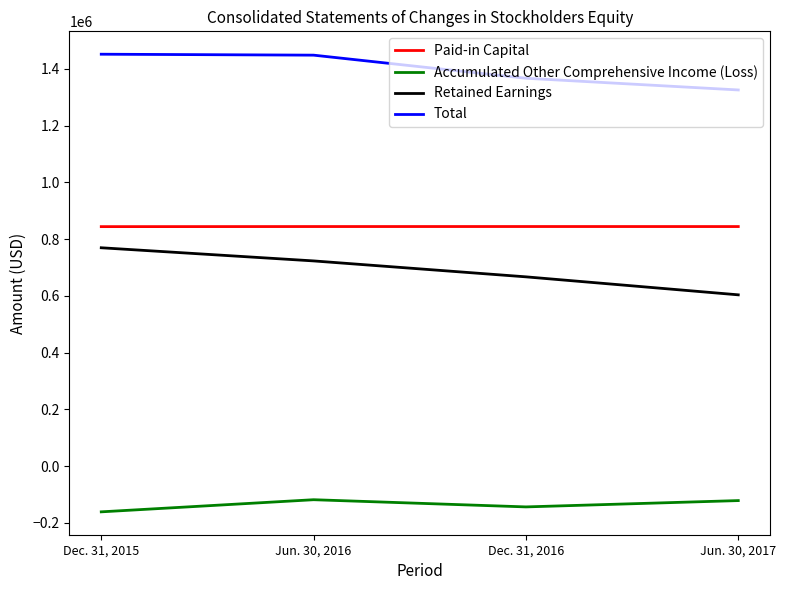

Which series has the largest total across all categories?

Total